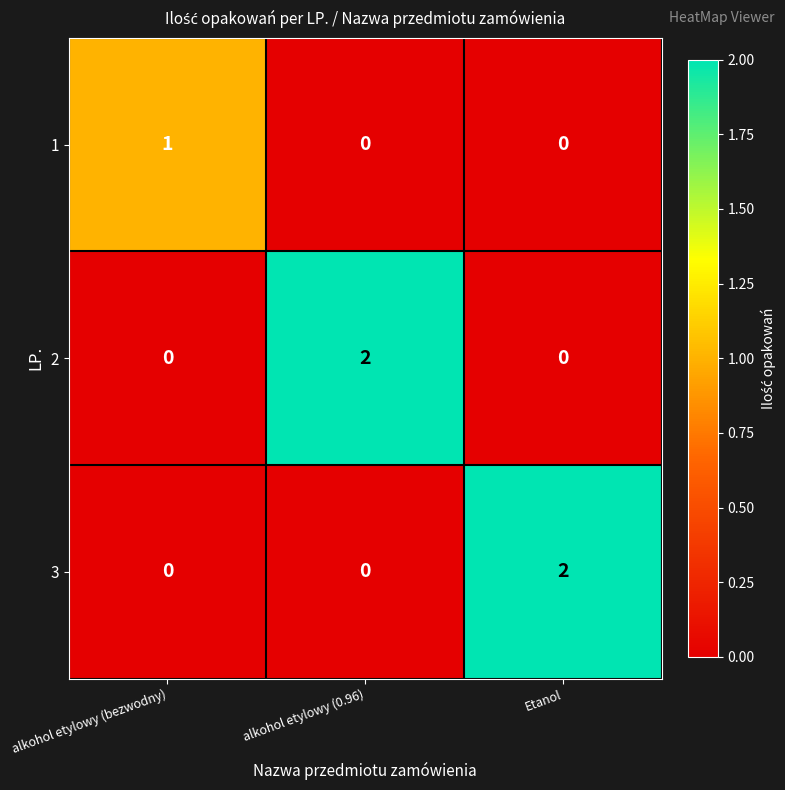

What is the spread (max minus min) of values at alkohol etylowy (0.96)?

2